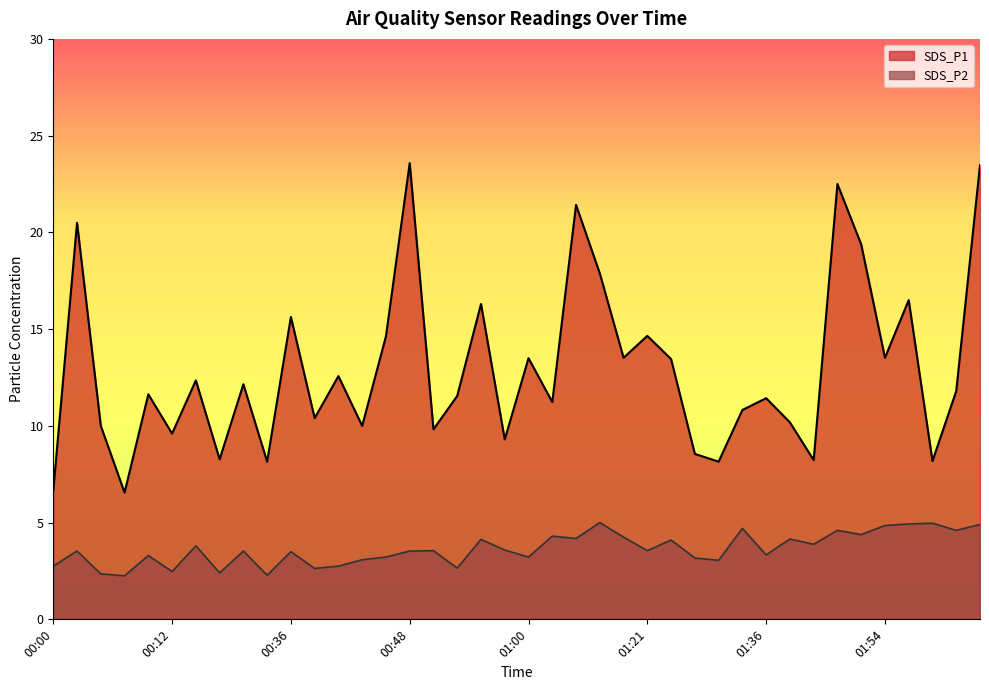

List the labels in order of SDS_P1 value, largest first.

00:48, 02:04, 01:49, 01:05, 00:03, 01:52, 01:07, 01:57, 00:55, 00:36, 01:21, 00:46, 01:10, 01:54, 01:00, 01:24, 00:41, 00:15, 00:31, 02:02, 00:10, 00:53, 01:36, 01:03, 01:34, 00:38, 01:39, 00:05, 00:43, 00:50, 00:12, 00:58, 01:29, 00:17, 01:41, 01:59, 00:33, 01:31, 00:00, 00:08